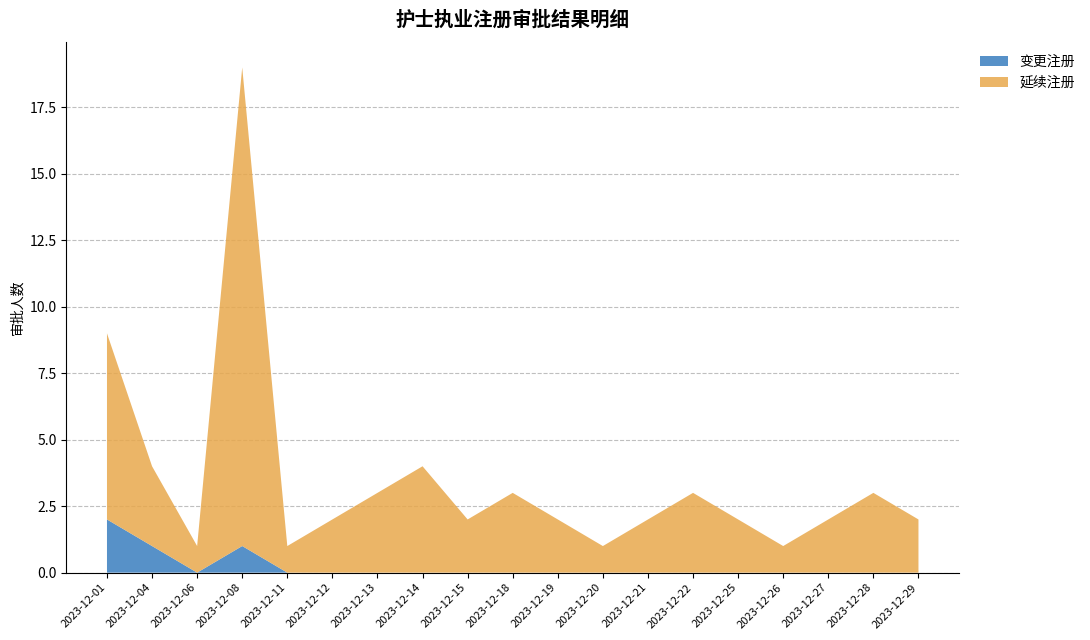

The value of 变更注册 at 2023-12-15 is 1. True or false?

False